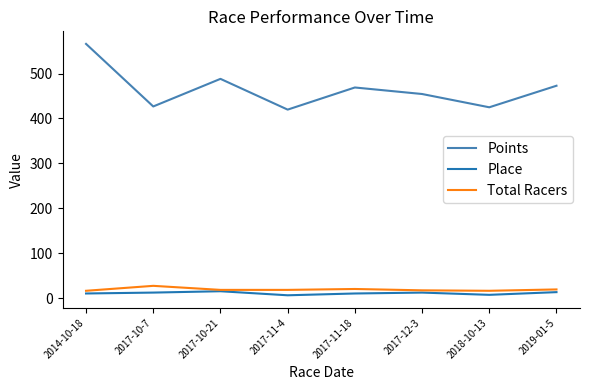

True or false: Points and Total Racers intersect in this chart.

False